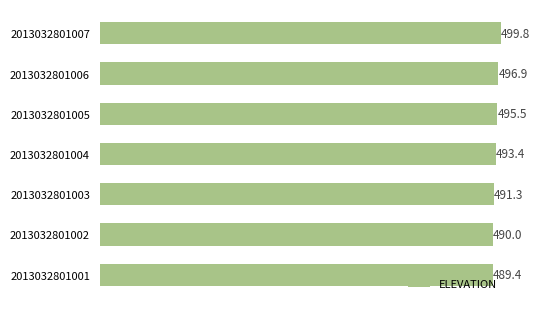

What is the sum of all values?

3456.4